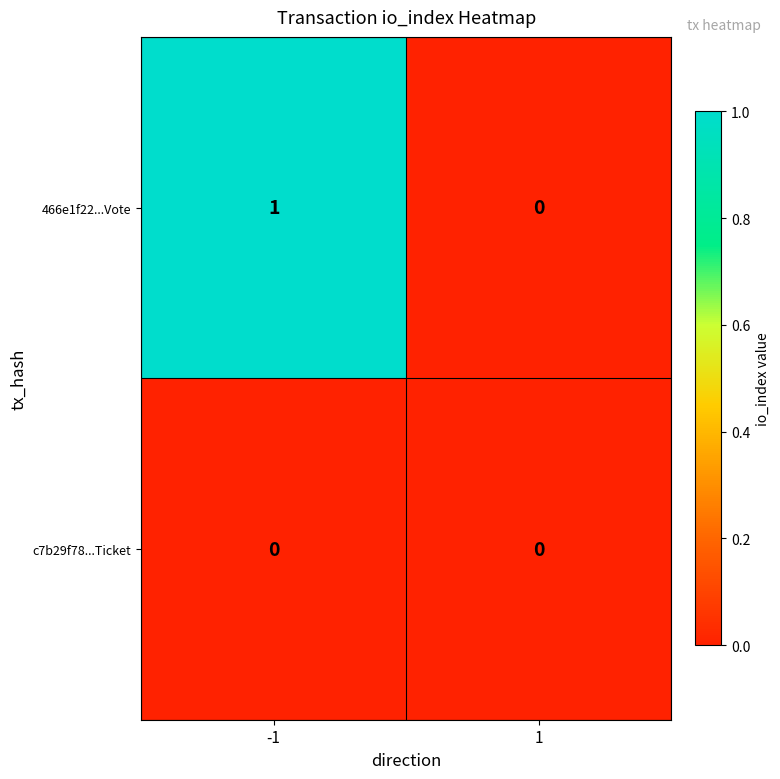

How many series are shown in this chart?

2